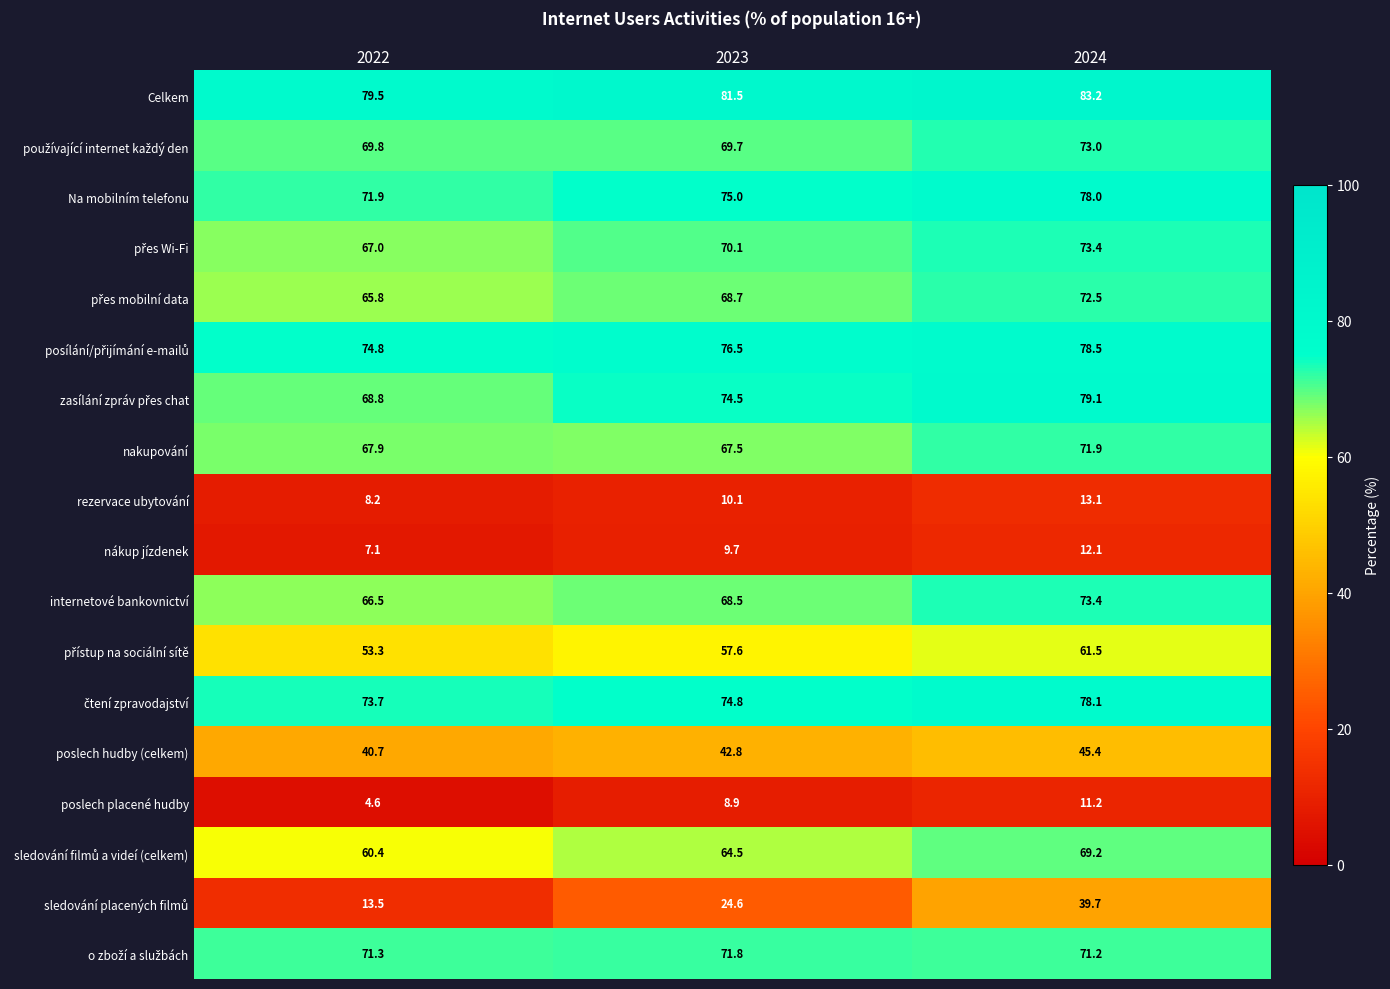

Where is internetové bankovnictví nearest to the value 69?

2023